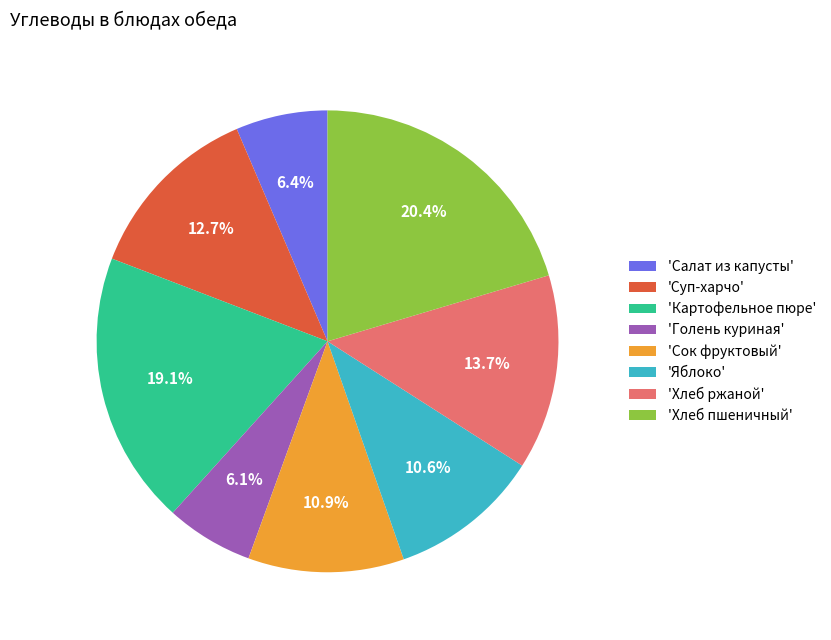

Is there any slice that represents more than half of the pie?

No